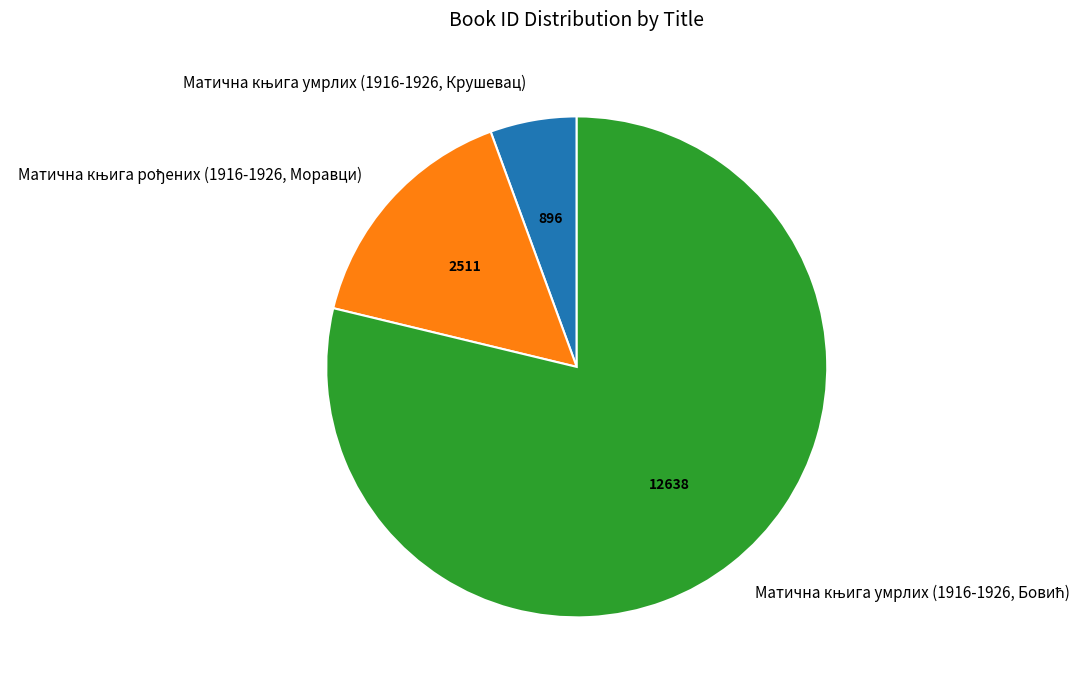

Is there a majority slice in this chart?

Yes